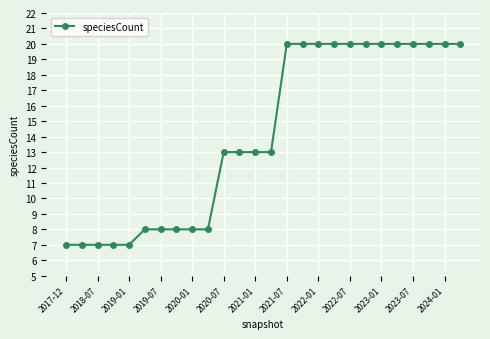

What is the smallest value displayed?

7